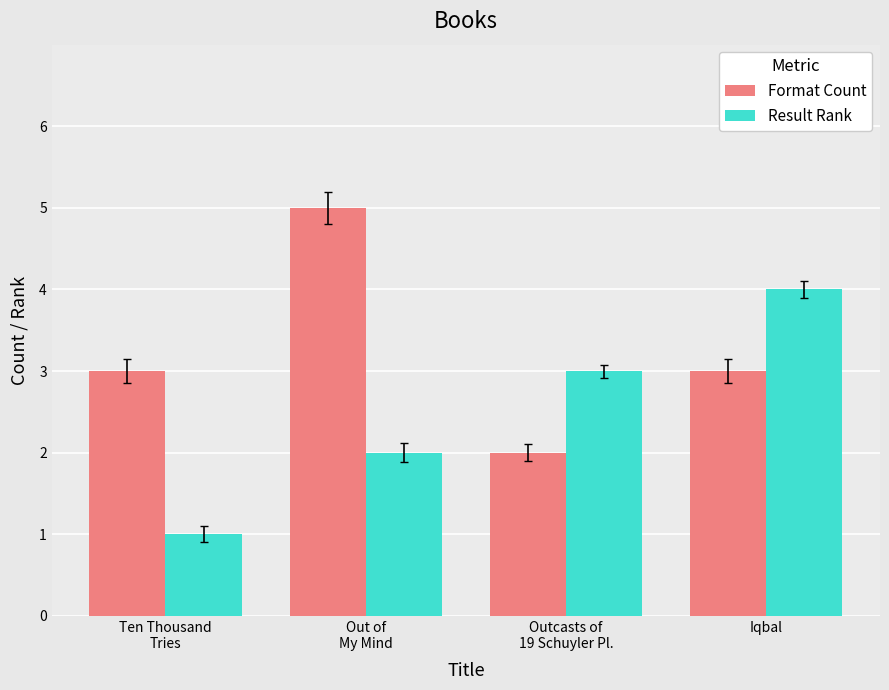

Which category has the lowest value in the Result Rank series?

Ten Thousand
Tries